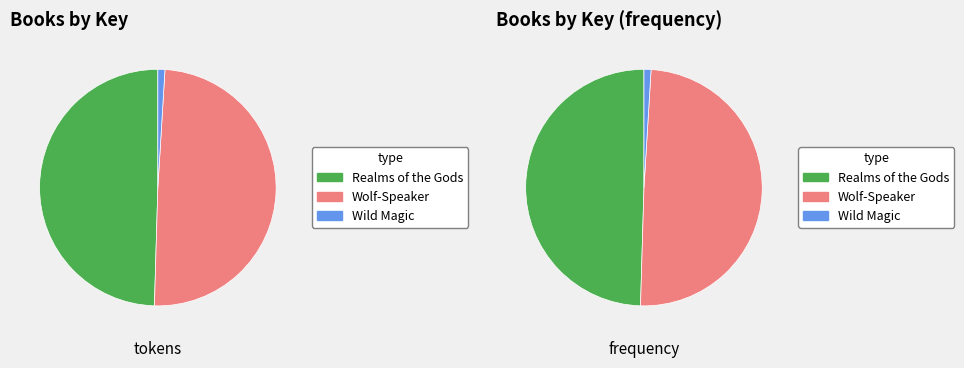

Rank the categories by value from highest to lowest.

Realms of the Gods, Wolf-Speaker, Wild Magic